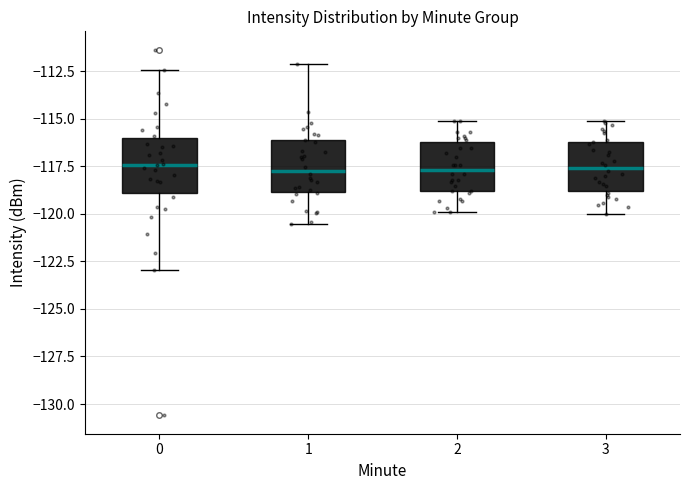

Reading left to right, read every box against the y-axis: the position of its median line, the range the box covers, and the ends of its whiskers. The values are not printed on the chart, so give them approximately, as read against the axis.

0: median -117.5, box -119.0 to -116.0, whiskers -123.0 to -112.5
1: median -117.5, box -119.0 to -116.0, whiskers -120.5 to -112.0
2: median -117.5, box -119.0 to -116.0, whiskers -120.0 to -115.0
3: median -117.5, box -119.0 to -116.0, whiskers -120.0 to -115.0